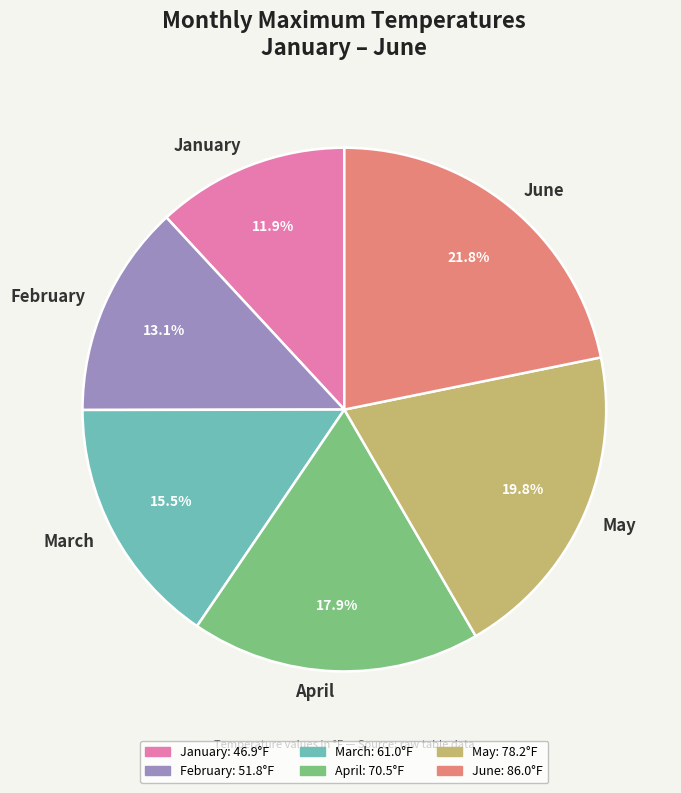

Does February represent more than half of the total?

No